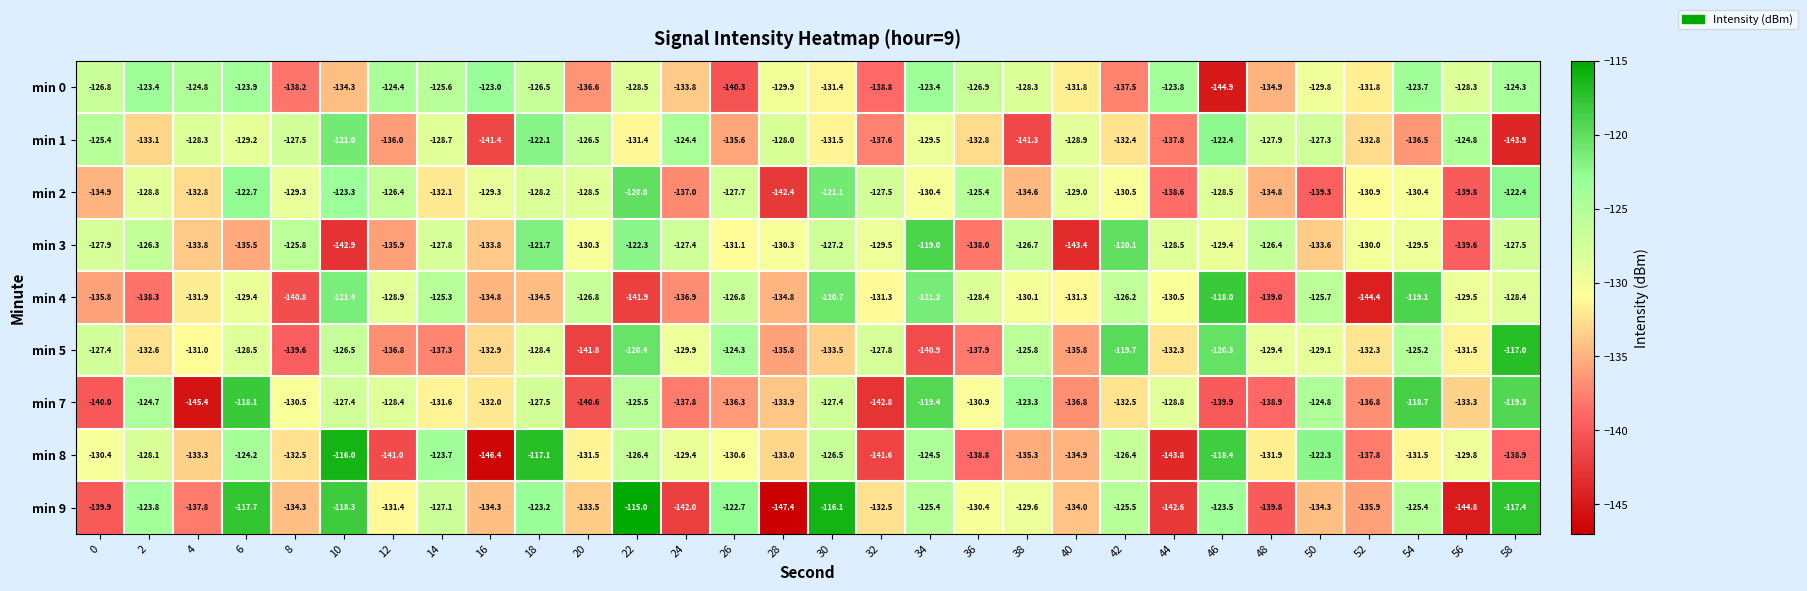

What is the smallest value displayed?

-147.4